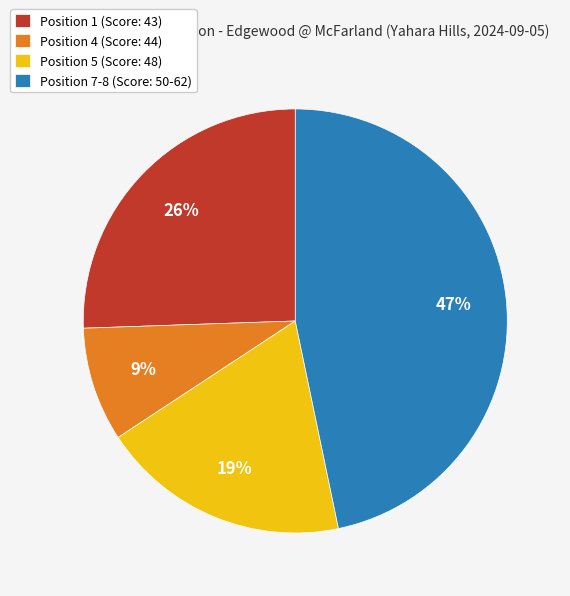

How many segments does this pie chart have?

4